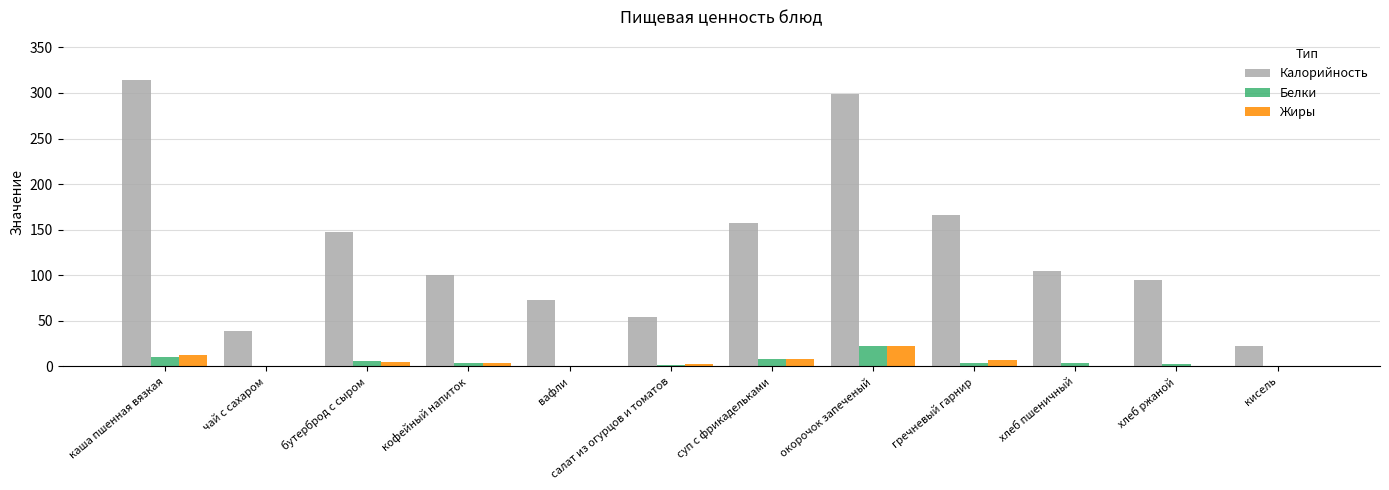

What value does the Белки series have at суп с фрикадельками?

7.7